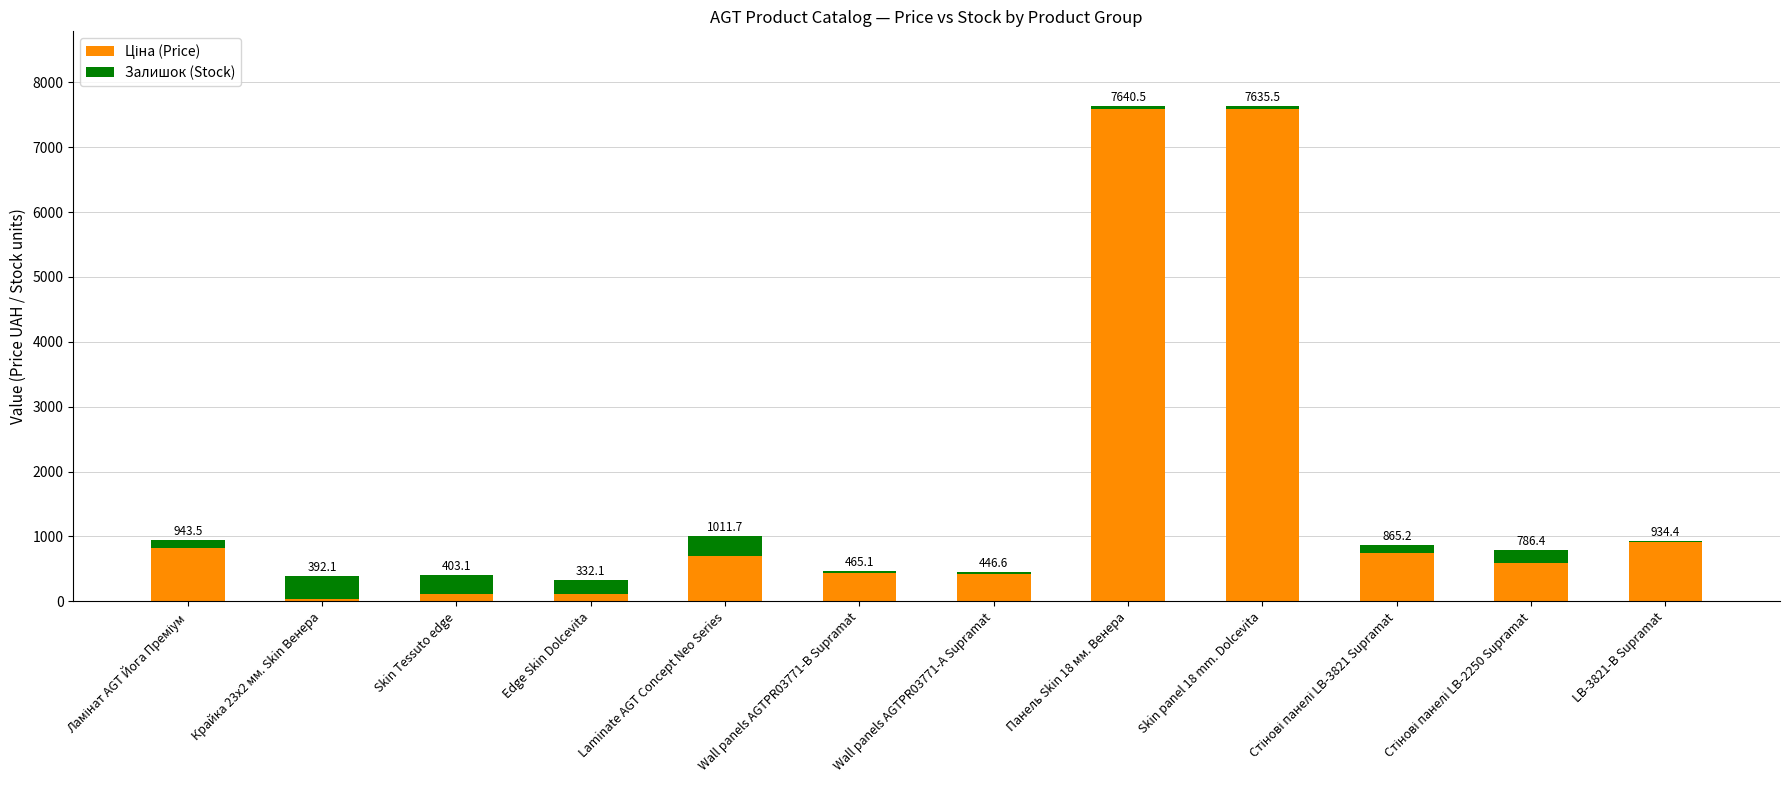

Are the bars horizontal?

No